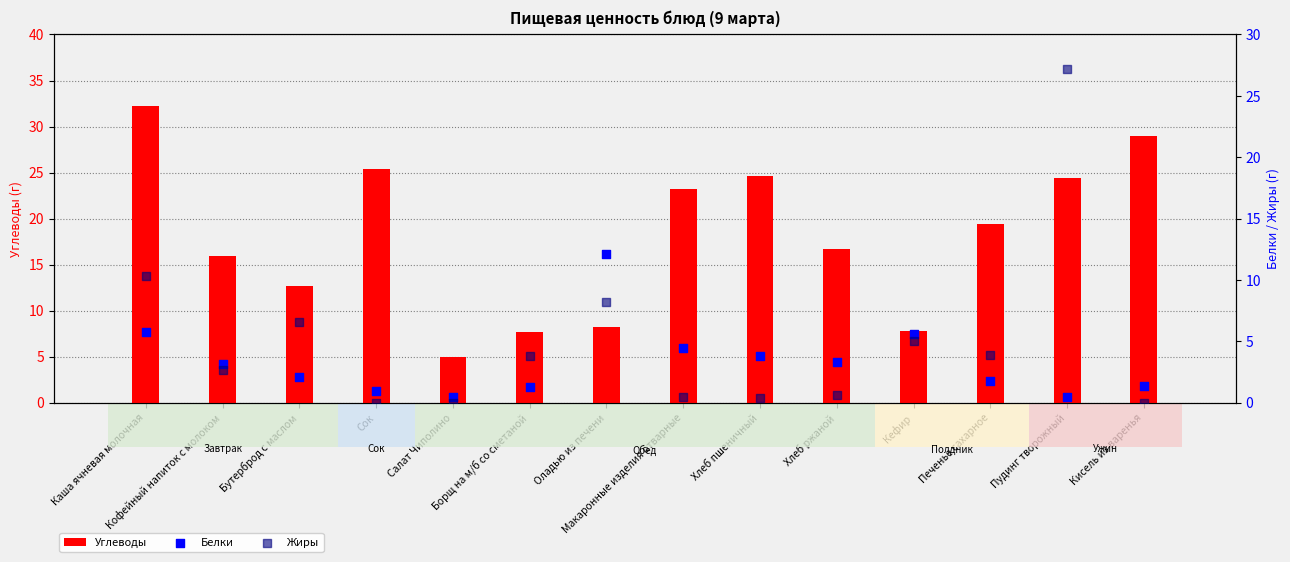

Is the value of Жиры at Салат Чиполино greater than the value of Углеводы at Печенье сахарное?

No